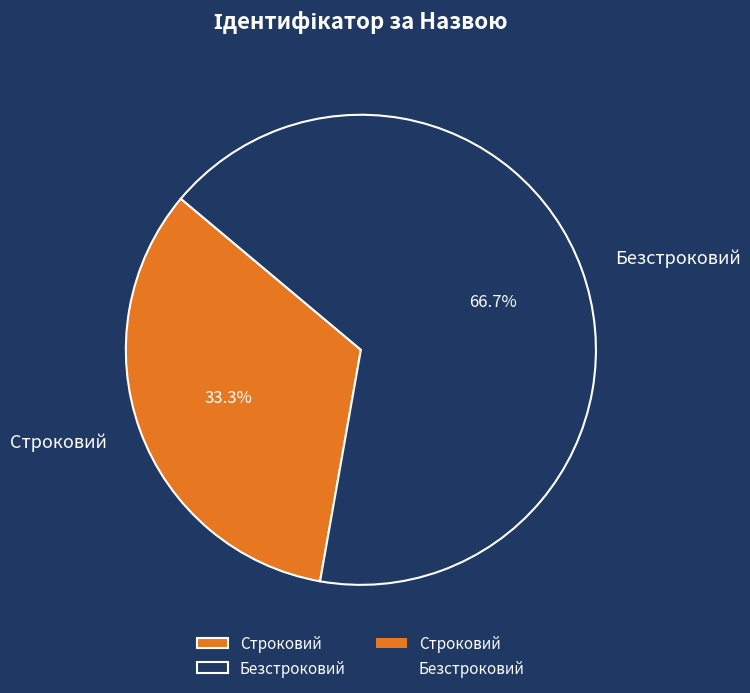

Is there any slice that represents more than half of the pie?

Yes